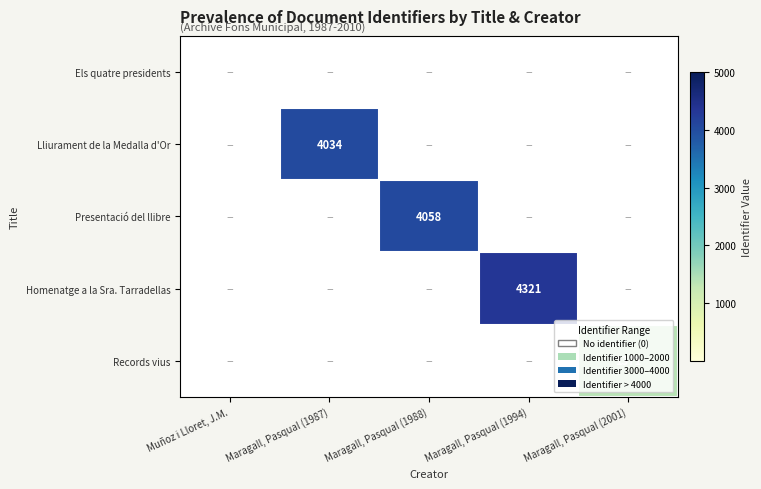

True or false: Lliurament de la Medalla d'Or has a value of 6417 at Maragall, Pasqual (1987).

False